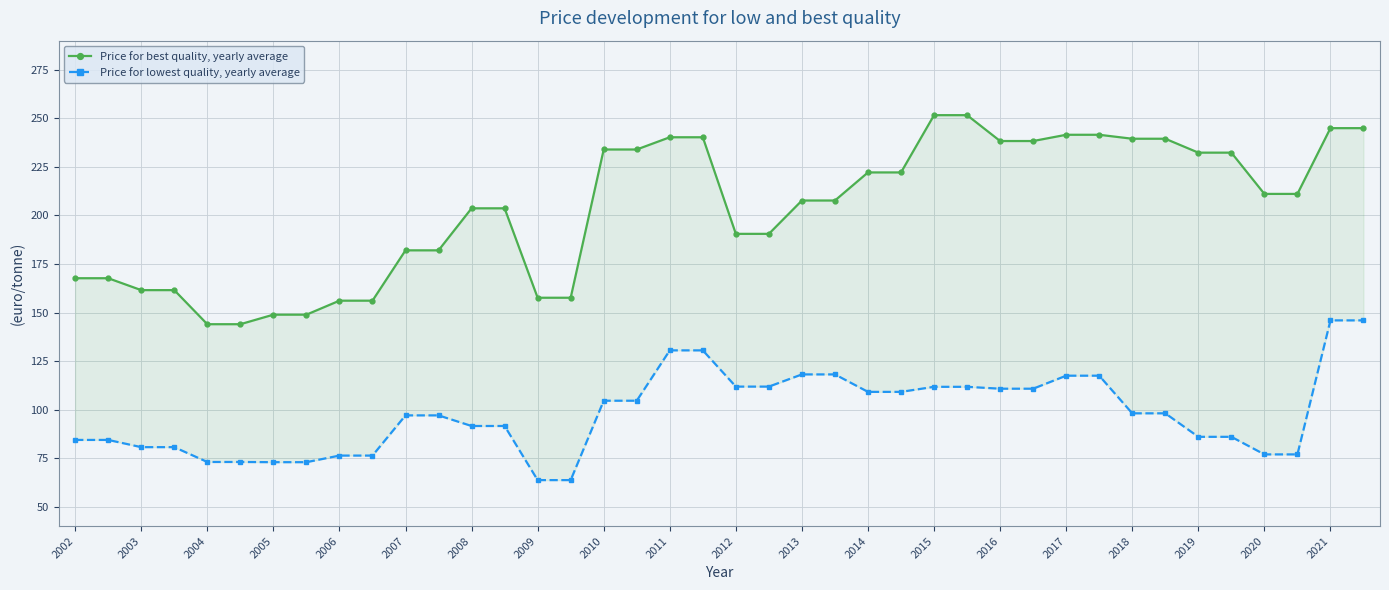

Reading left to right, extract all data points from this chart.

Price for best quality, yearly average: 167.7	167.7	161.5	161.5	144.0	144.0	148.9	148.9	156.1	156.1	182.0	182.0	203.7	203.7	157.6	157.6	234.0	234.0	240.3	240.3	190.5	190.5	207.7	207.7	222.2	222.2	251.6	251.6	238.3	238.3	241.5	241.5	239.5	239.5	232.3	232.3	211.1	211.1	244.9	244.9
Price for lowest quality, yearly average: 84.4	84.4	80.7	80.7	73.0	73.0	72.9	72.9	76.3	76.3	97.0	97.0	91.6	91.6	63.7	63.7	104.6	104.6	130.5	130.5	111.9	111.9	118.1	118.1	109.2	109.2	111.8	111.8	110.8	110.8	117.5	117.5	98.1	98.1	86.0	86.0	77.0	77.0	146.0	146.0